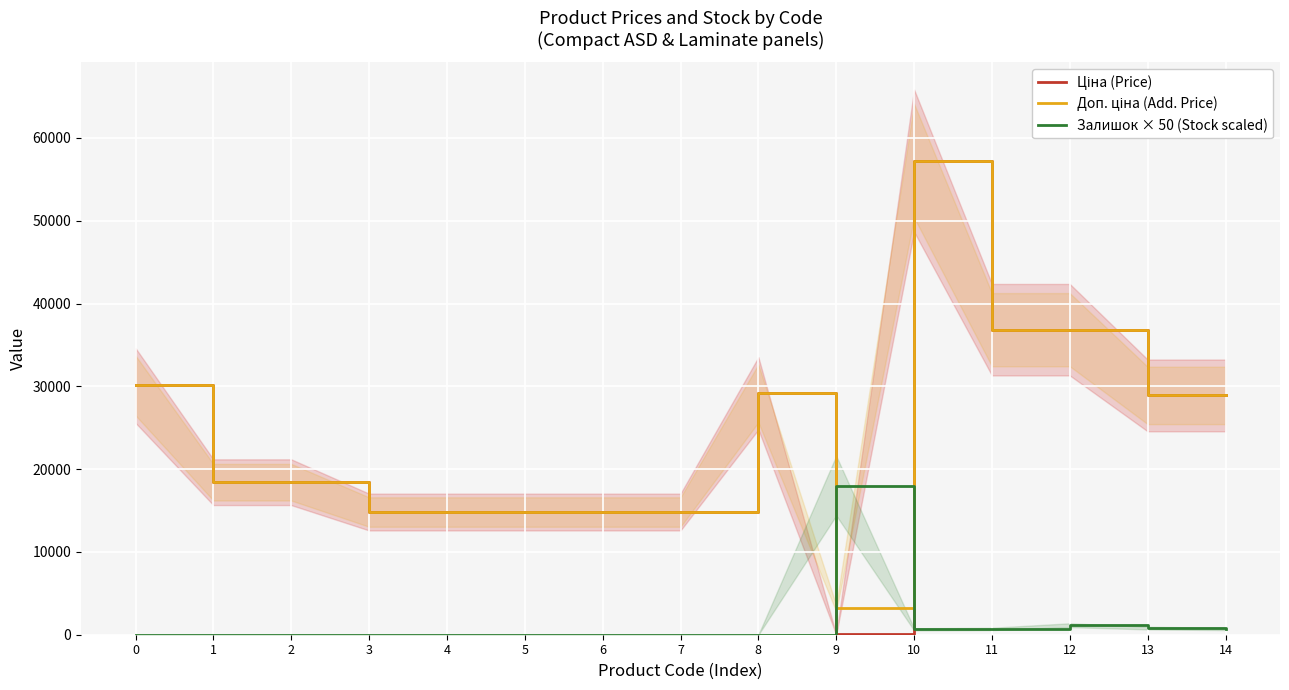

How many intersections are there between Доп. ціна (Add. Price) and Залишок × 50 (Stock scaled)?

2